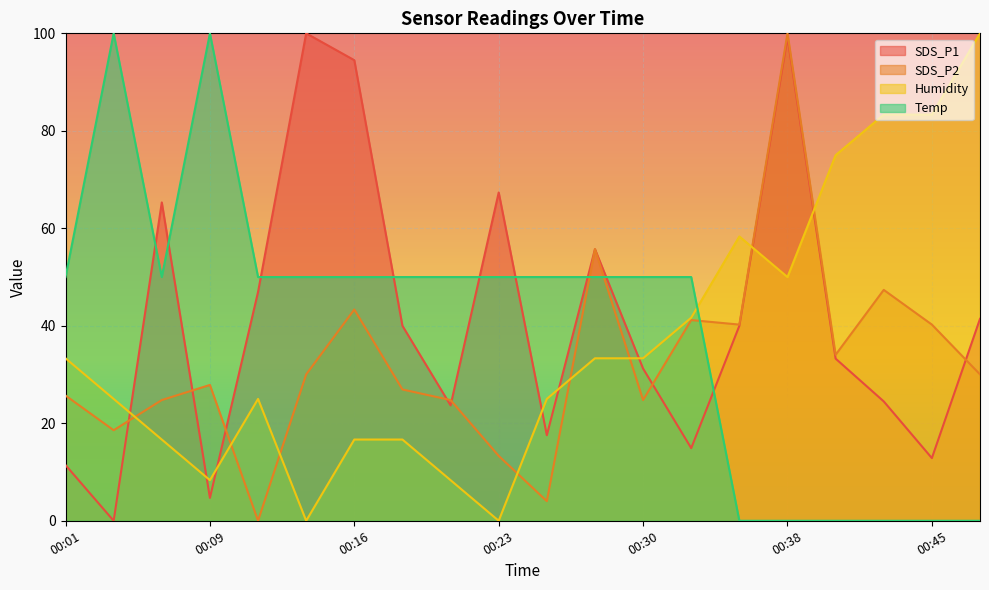

At which category is the sum across all series the highest?

00:38